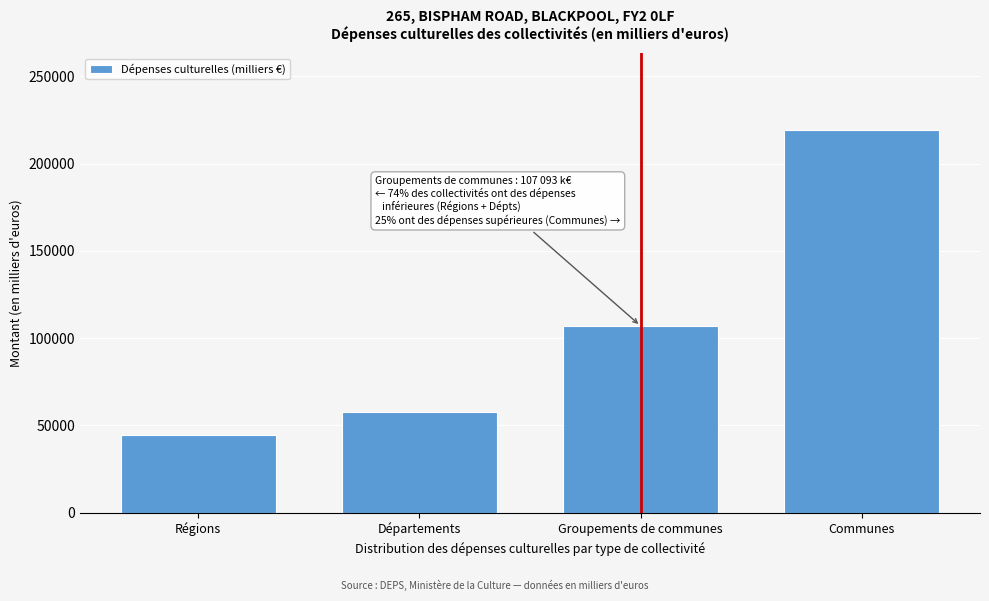

Reading left to right, extract all data points from this chart.

44486.3	57490.1	107093.0	219296.8